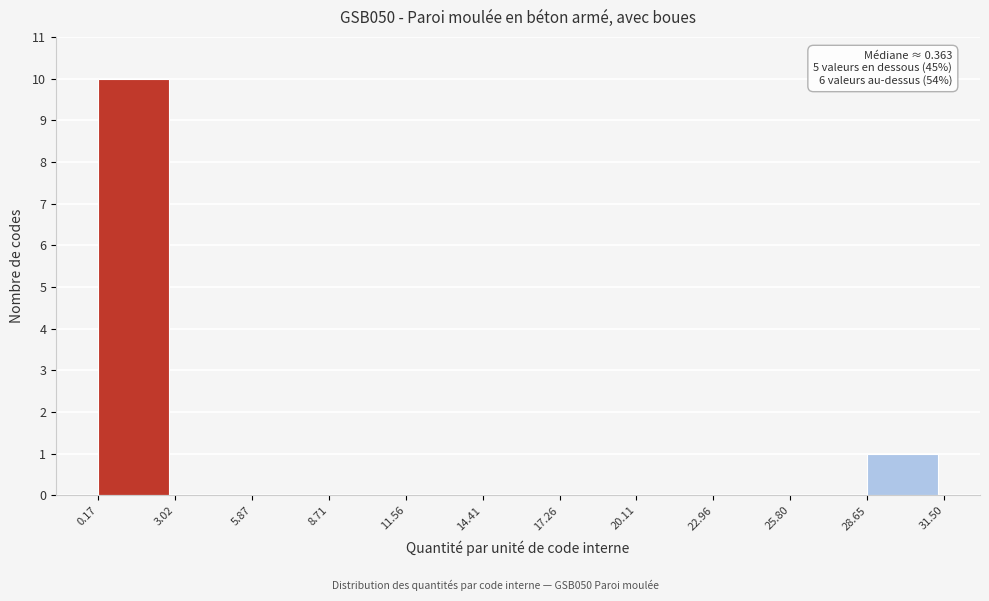

Over which range of the x-axis is the bar tallest?

0.17 to 3.02